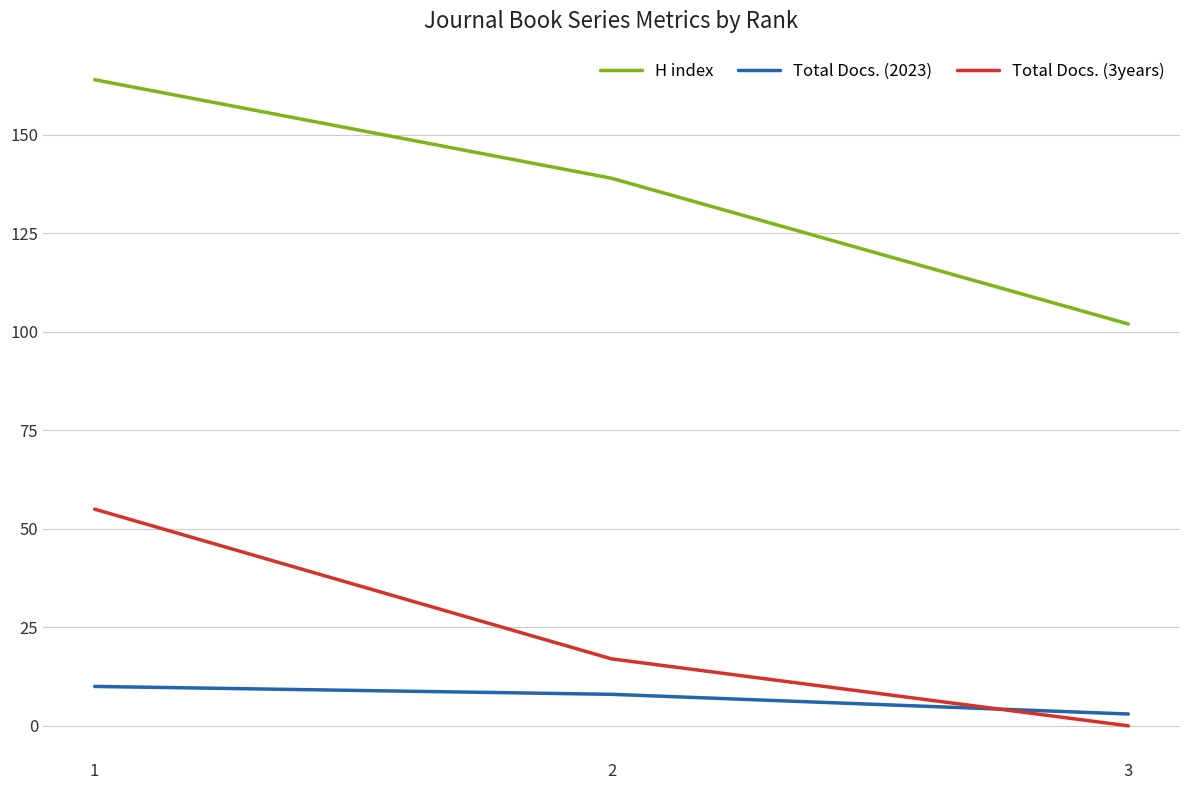

Is it true that Total Docs. (2023) equals 10 at 1?

True